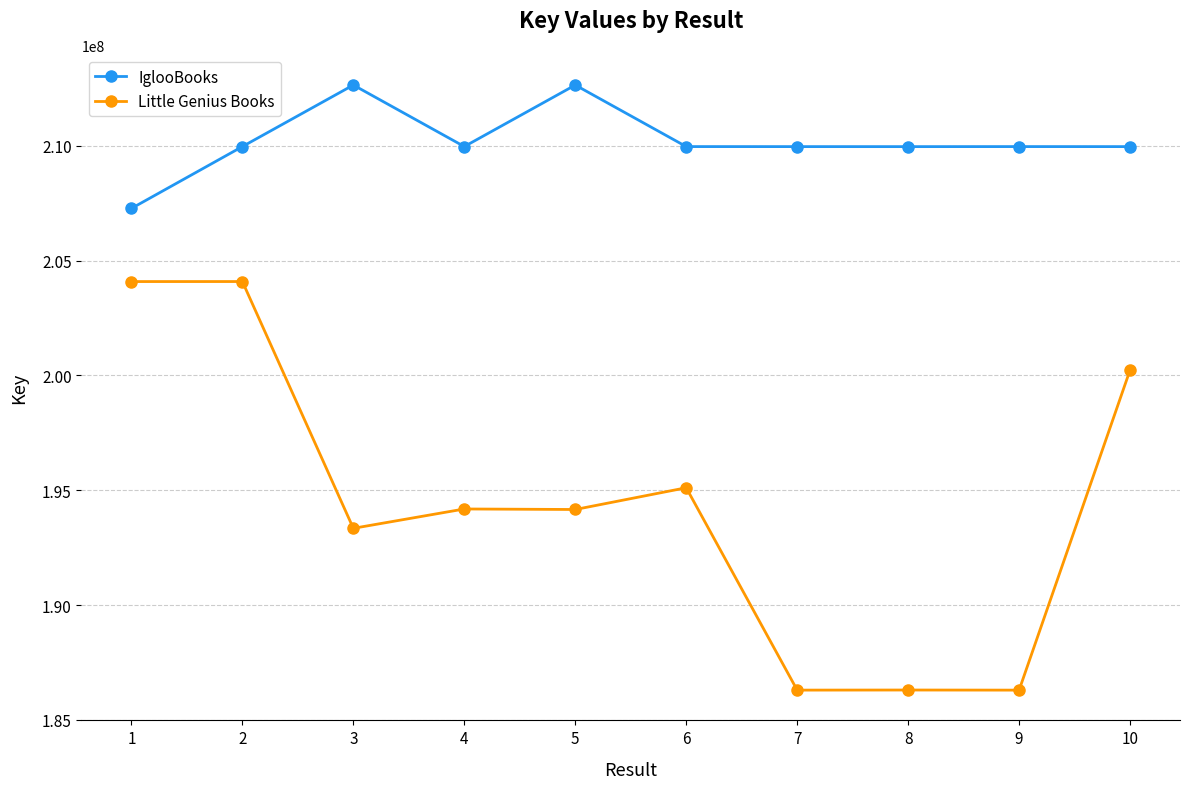

At which category does IglooBooks reach its first local valley?

4